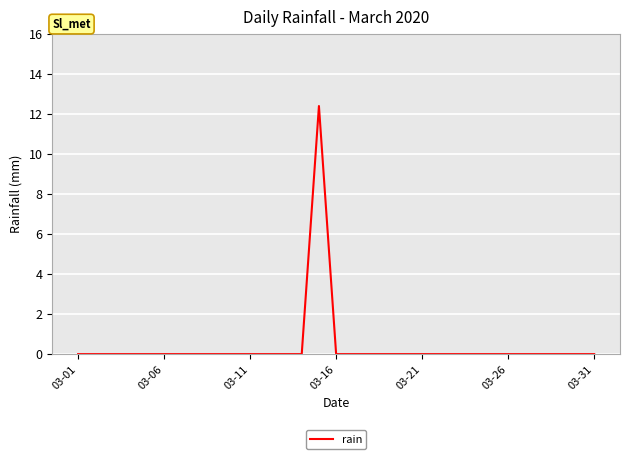

What is the sum of all values?

12.4